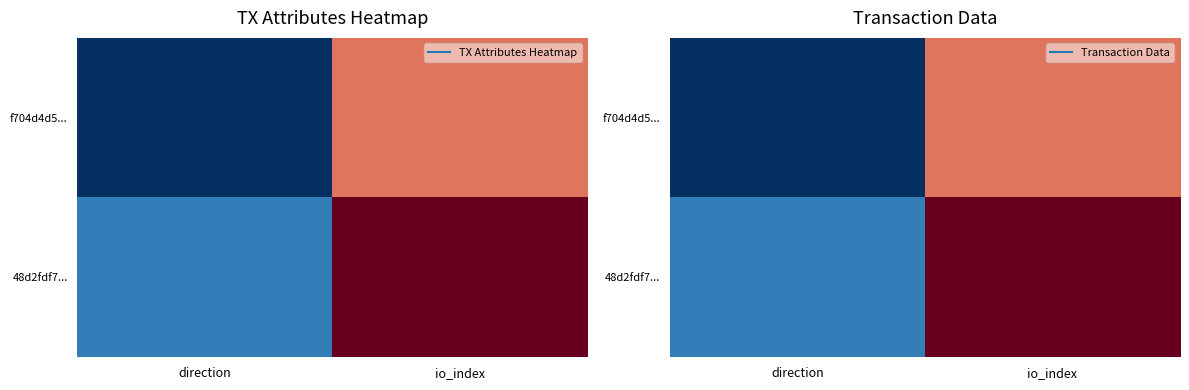

Which has a higher value, direction or io_index?

io_index